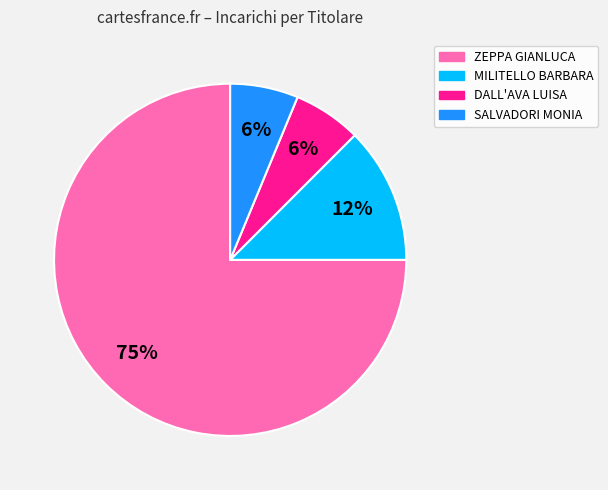

Combined, do DALL'AVA LUISA and SALVADORI MONIA account for over 50%?

No